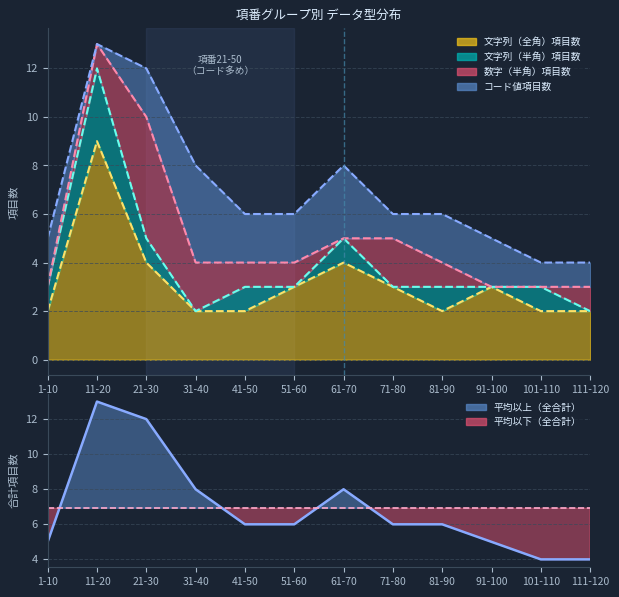

What value does the 平均 series have at 91-100?

6.9